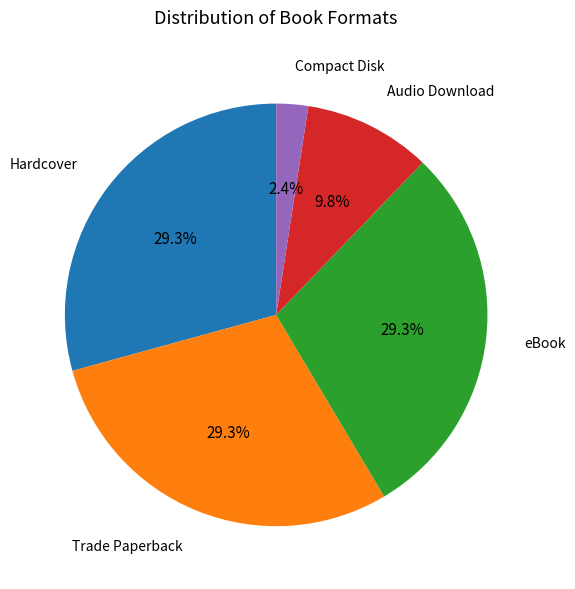

Does Hardcover account for over 50% of the chart?

No